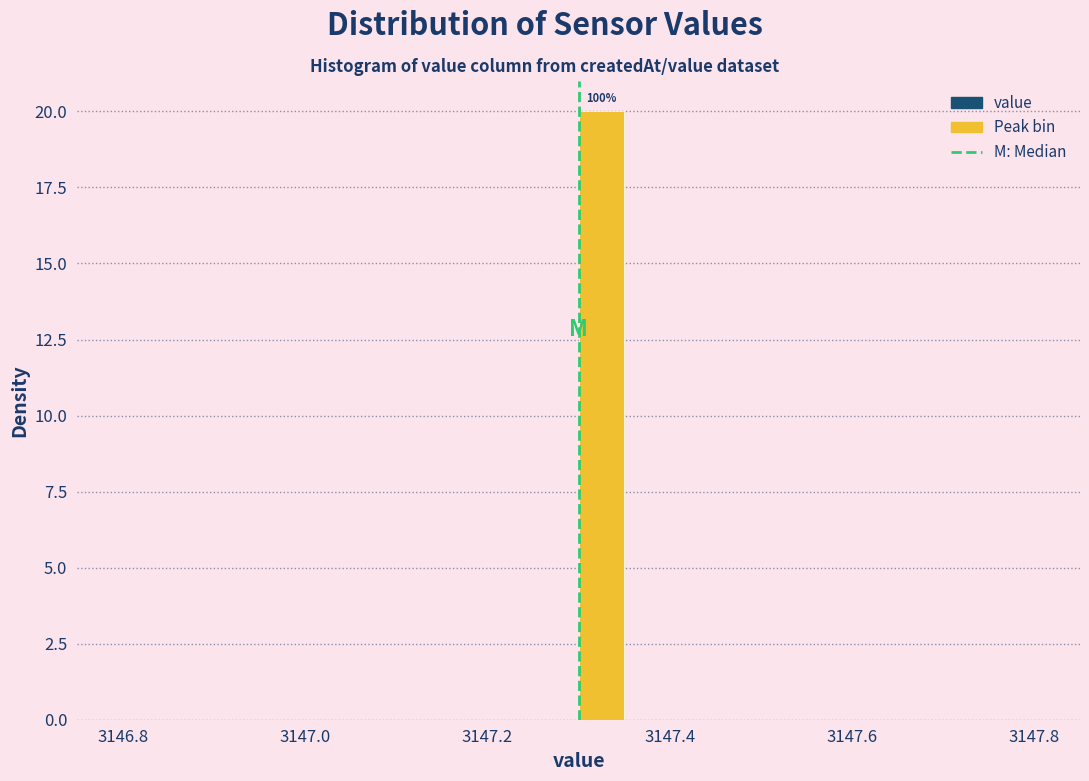

Around what value on the x-axis is the tallest bar? Give the approximate position of its centre, as read against the axis.

3147.32